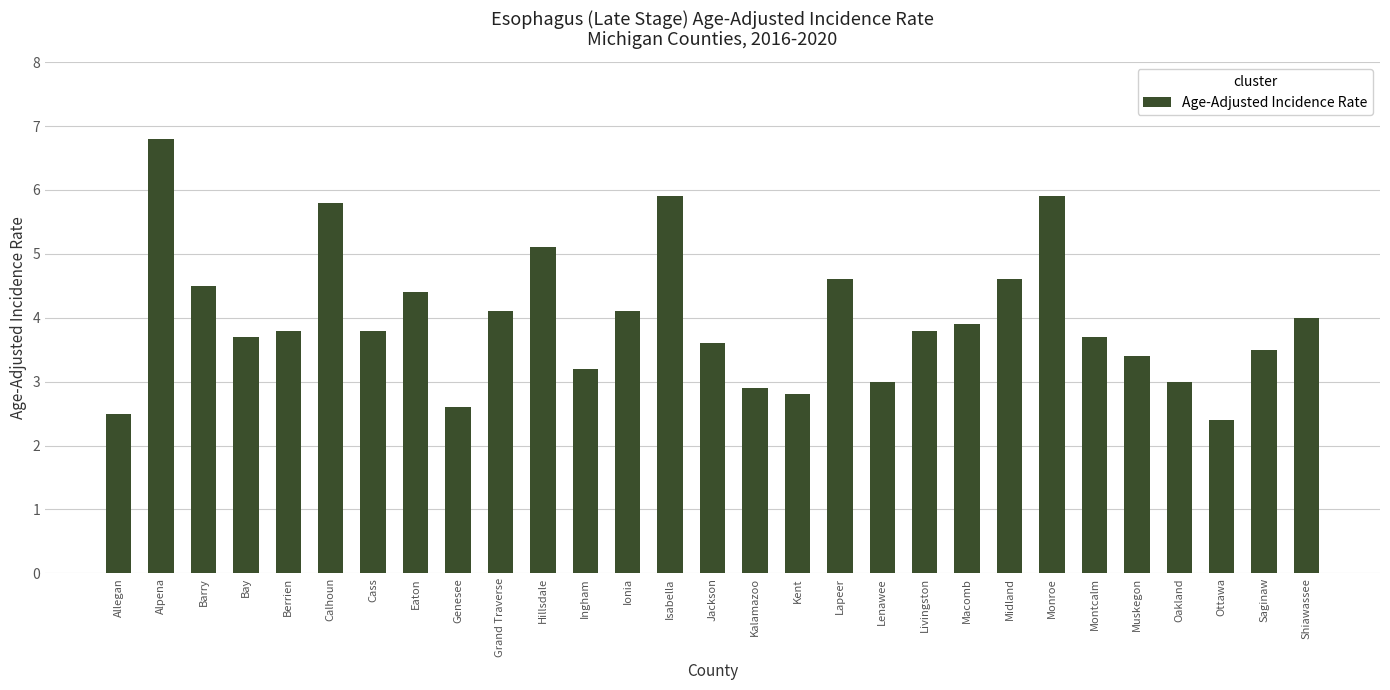

The chart shows a value of 5.1 at Hillsdale. True or false?

True